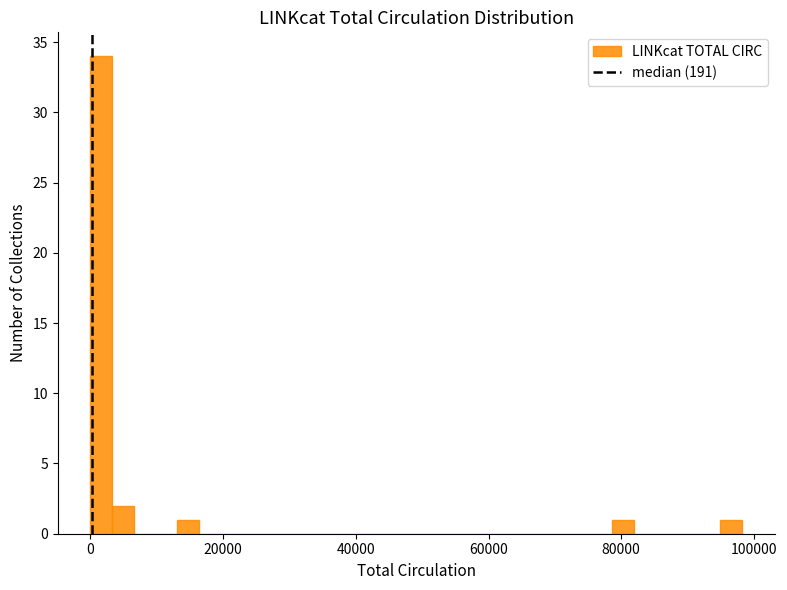

Around what value on the x-axis is the tallest bar? Give the approximate position of its centre, as read against the axis.

2000